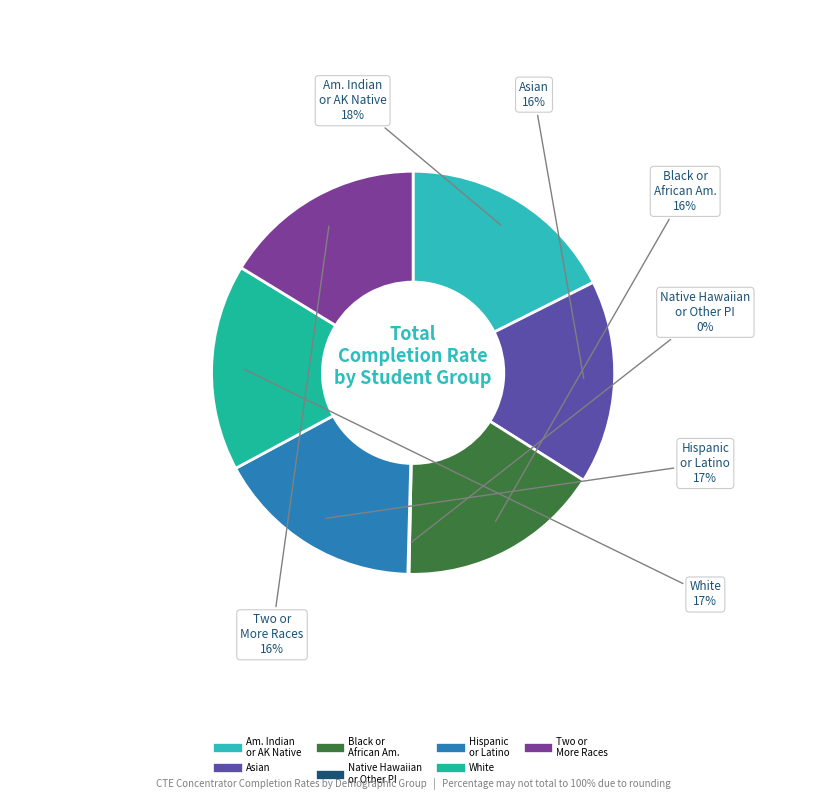

Count the number of slices in the pie.

7